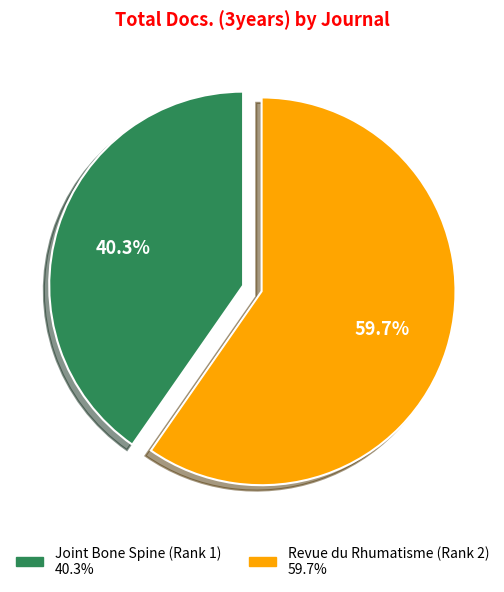

What is the total percentage of Joint Bone Spine and Revue du Rhumatisme?

100.0%